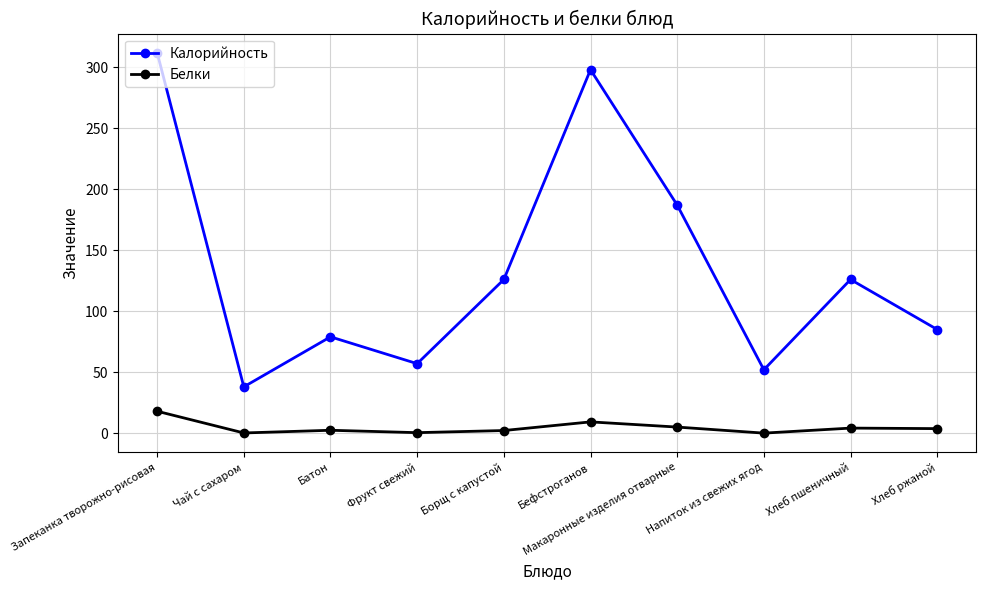

What position from the left is Хлеб пшеничный?

9